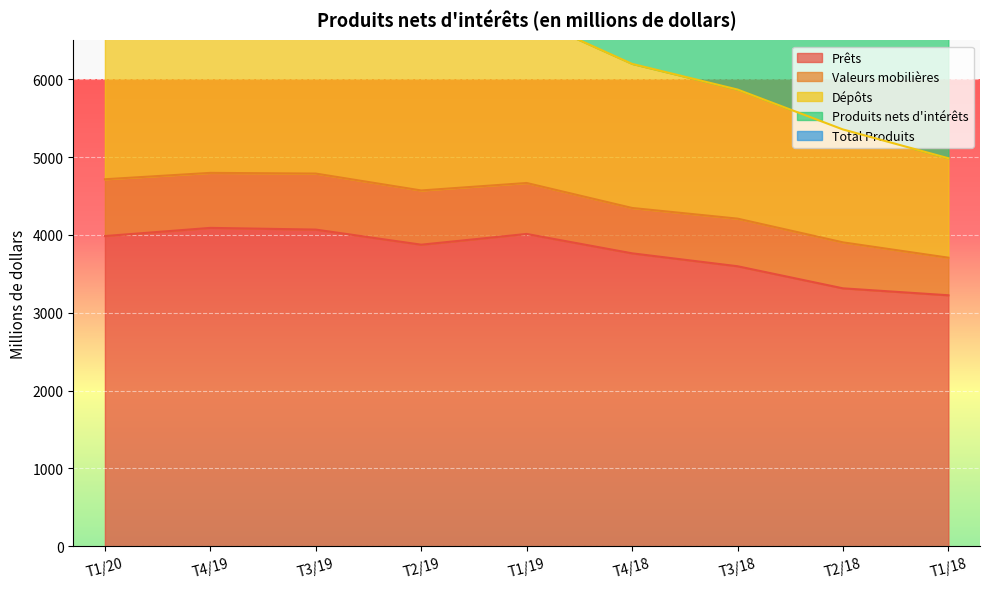

What position from the left is T1/19?

5